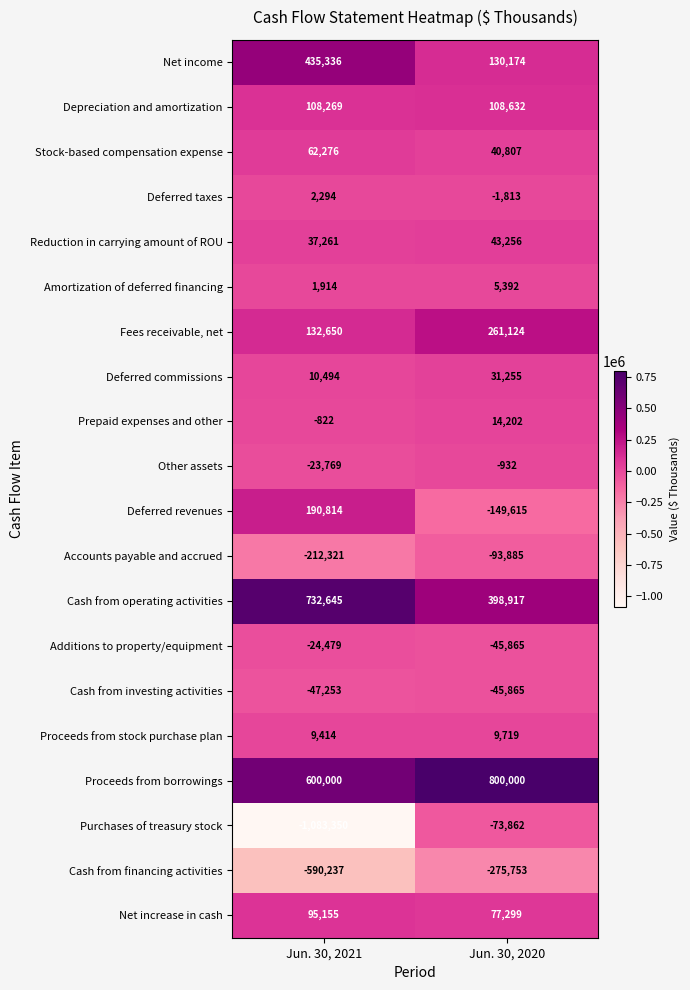

Read the Cash from financing activities value at Jun. 30, 2021, to the nearest 10.

-590240